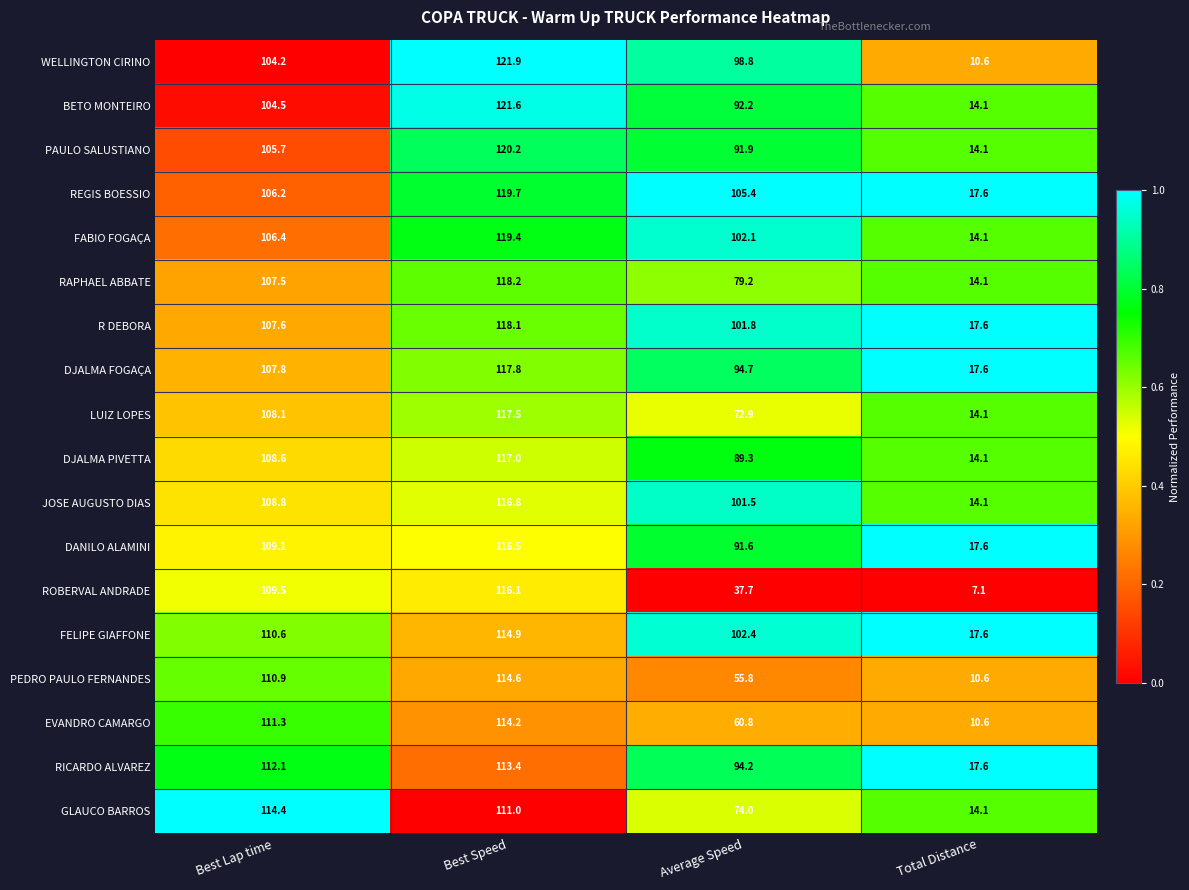

Which series has the largest total across all categories?

REGIS BOESSIO